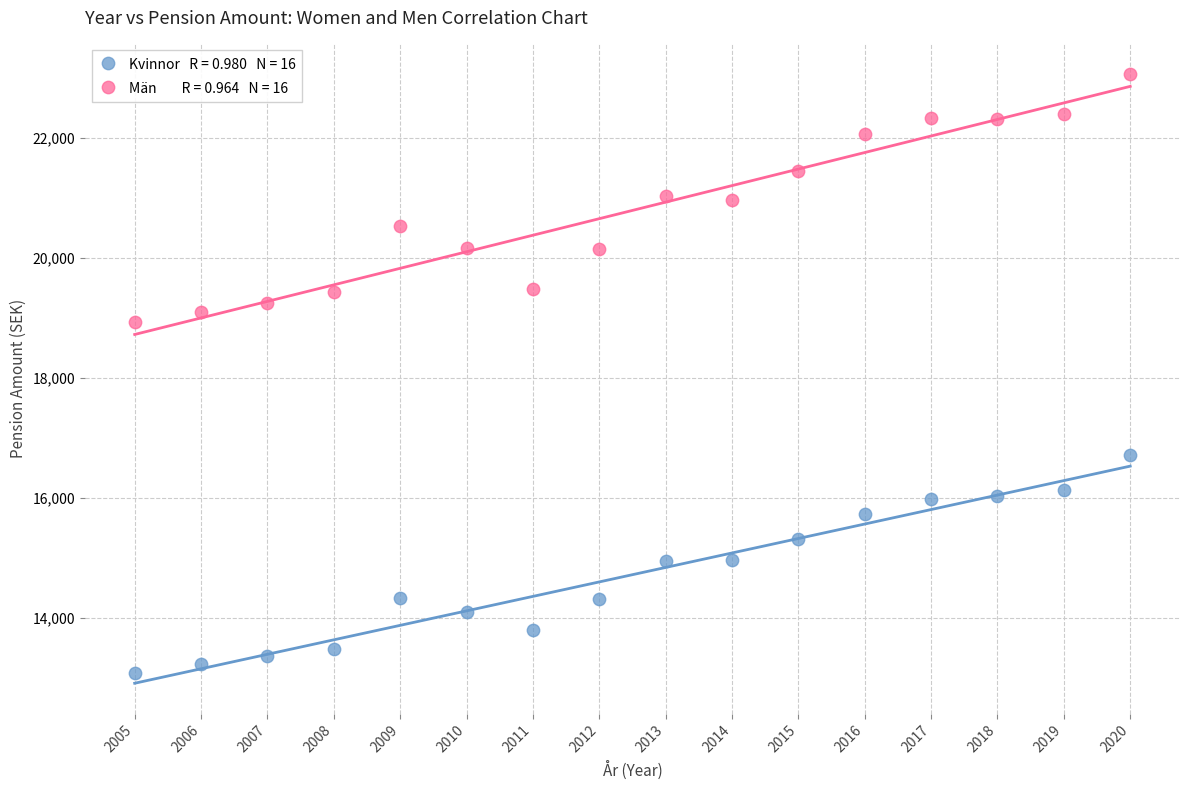

Across all data points, what is the range of Y values (max minus min)?

9988